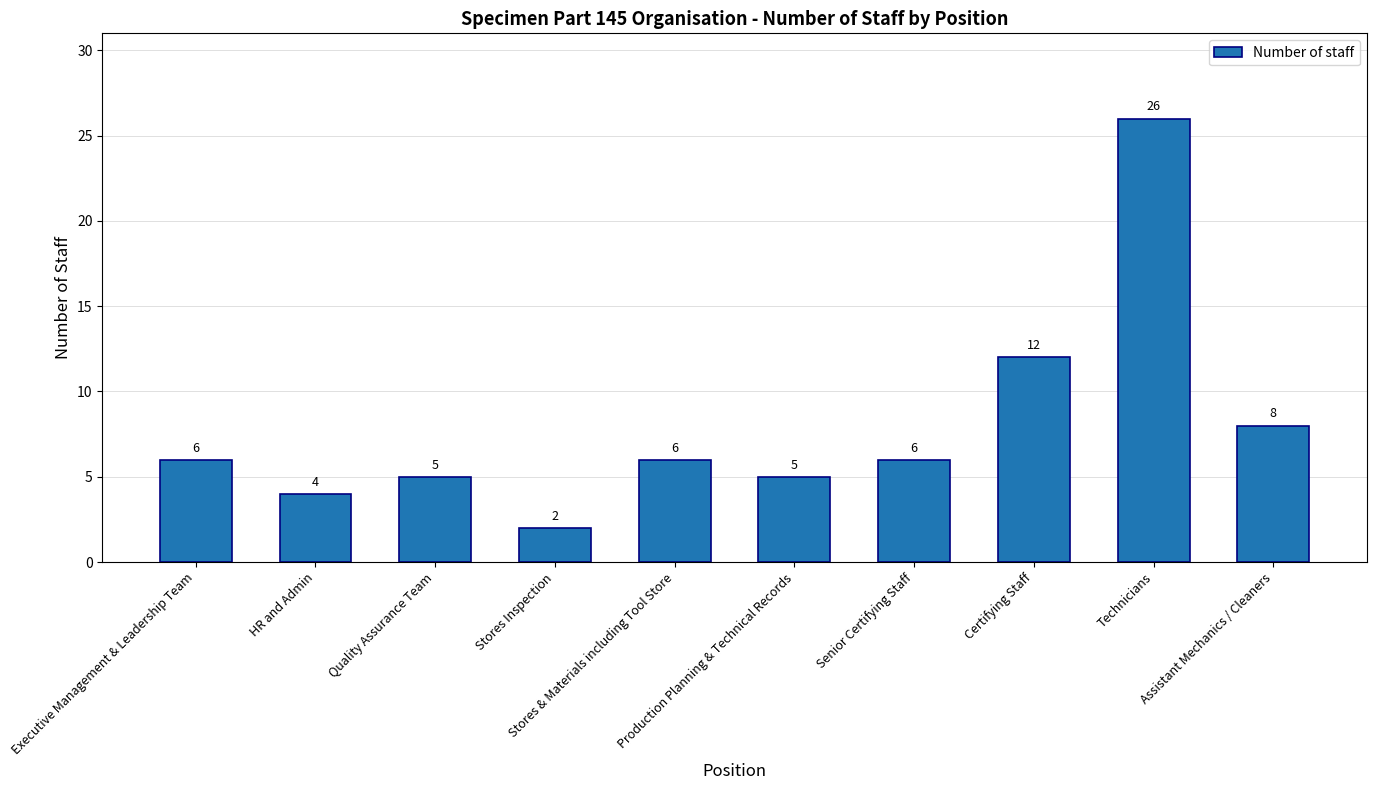

What is the ratio of the value at Executive Management & Leadership Team to the value at Production Planning & Technical Records?

1.2